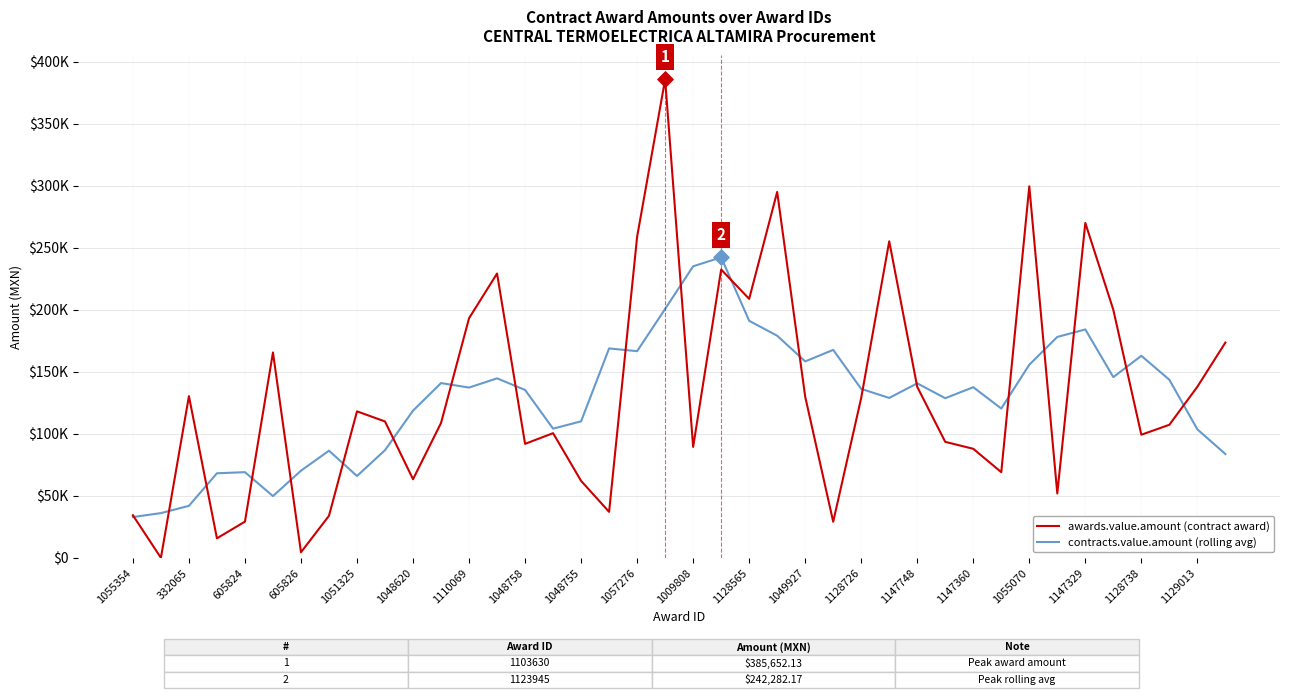

Is this an area chart (filled region under the line)?

No